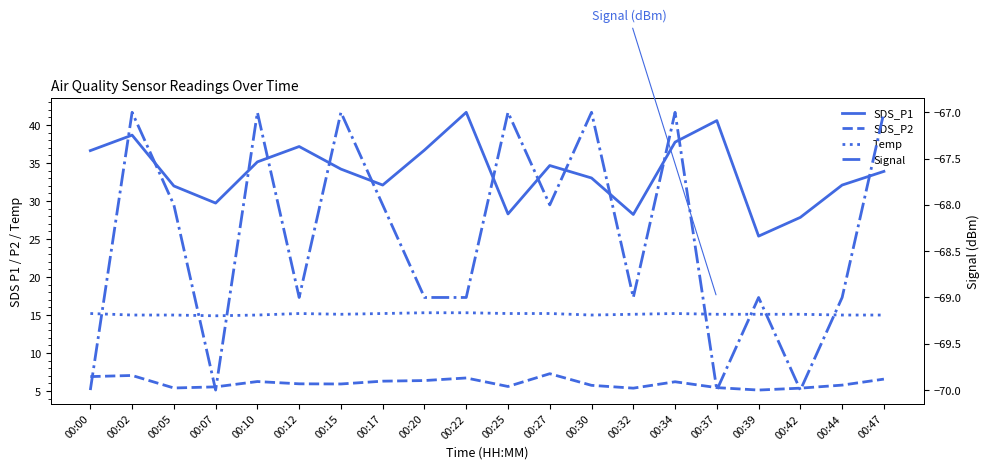

True or false: Signal and SDS_P1 cross at least once.

False